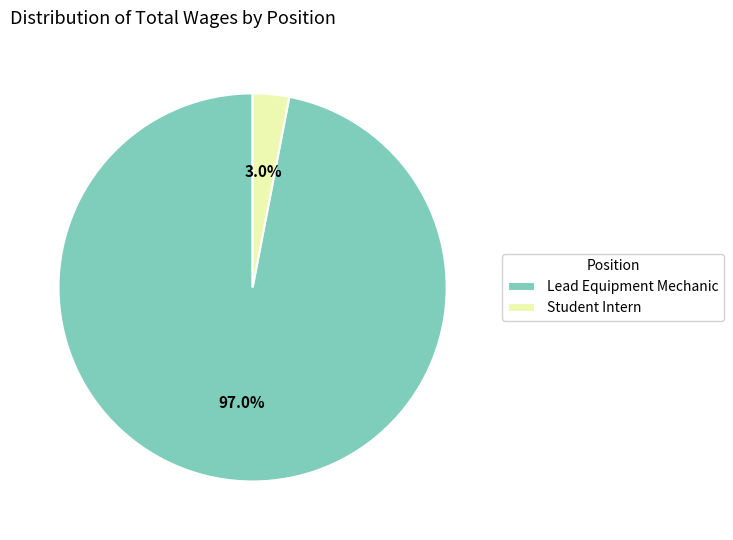

How much of the chart is everything except Student Intern?

97.0%